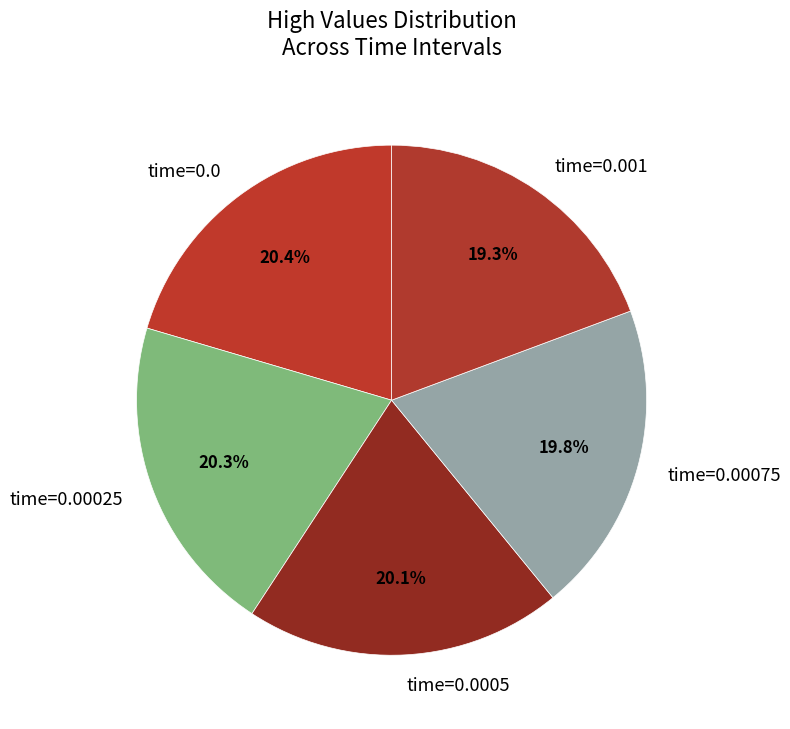

What is the total percentage of time=0.00025 and time=0.00075?

40.1%